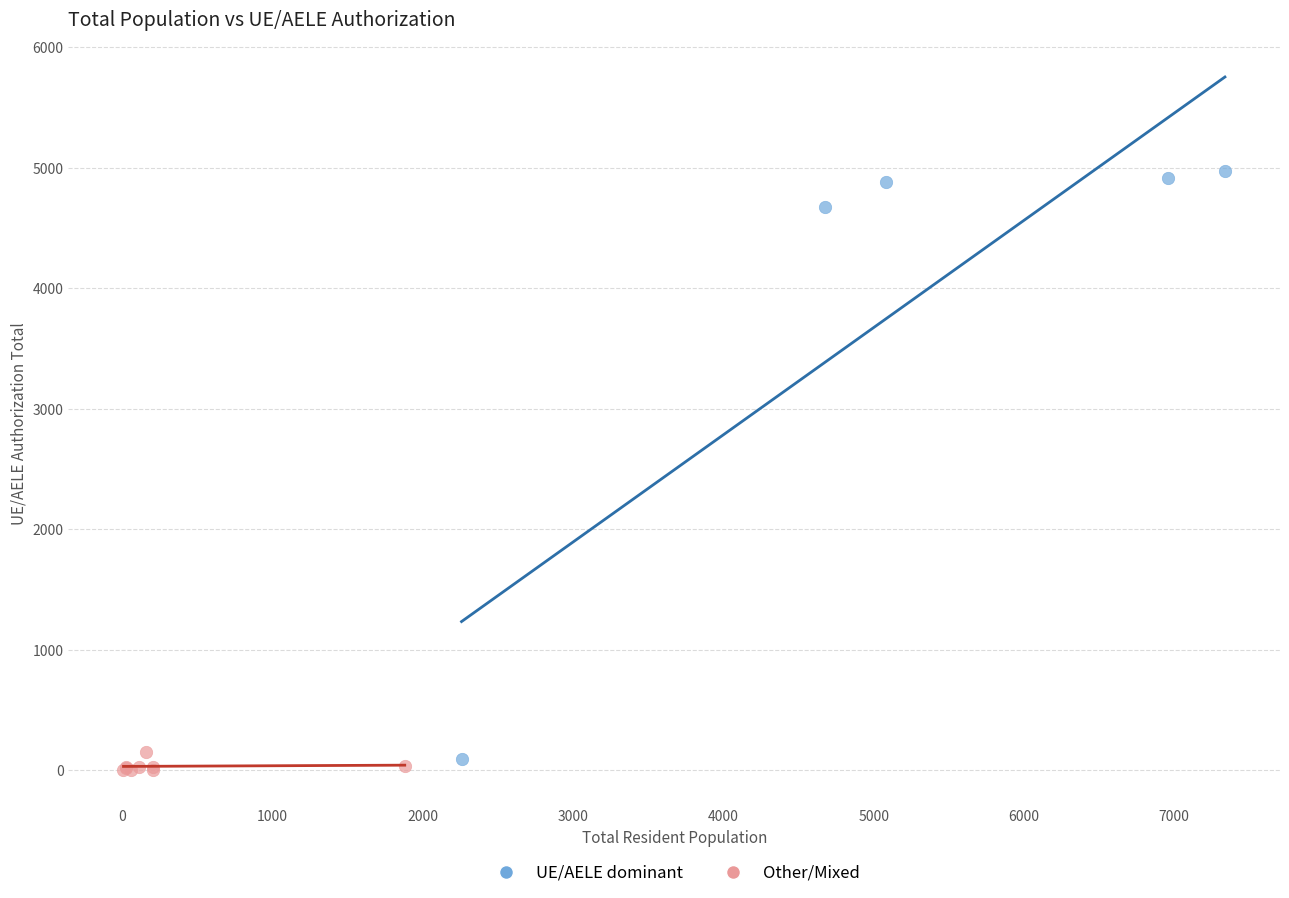

What are all the series names shown in the legend?

UE/AELE dominant, Other/Mixed